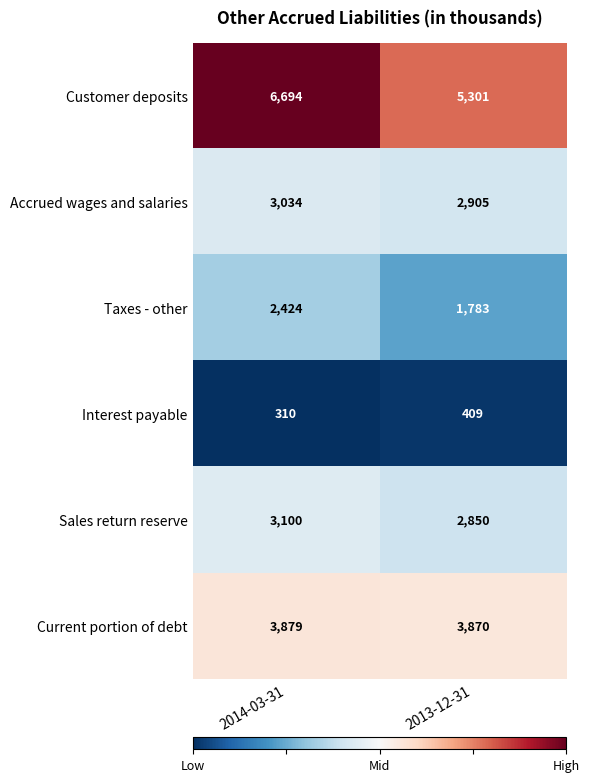

Reading left to right, extract all data points from this chart.

Customer deposits: 2014-03-31=6694	2013-12-31=5301
Accrued wages and salaries: 2014-03-31=3034	2013-12-31=2905
Taxes - other: 2014-03-31=2424	2013-12-31=1783
Interest payable: 2014-03-31=310	2013-12-31=409
Sales return reserve: 2014-03-31=3100	2013-12-31=2850
Current portion of debt: 2014-03-31=3879	2013-12-31=3870